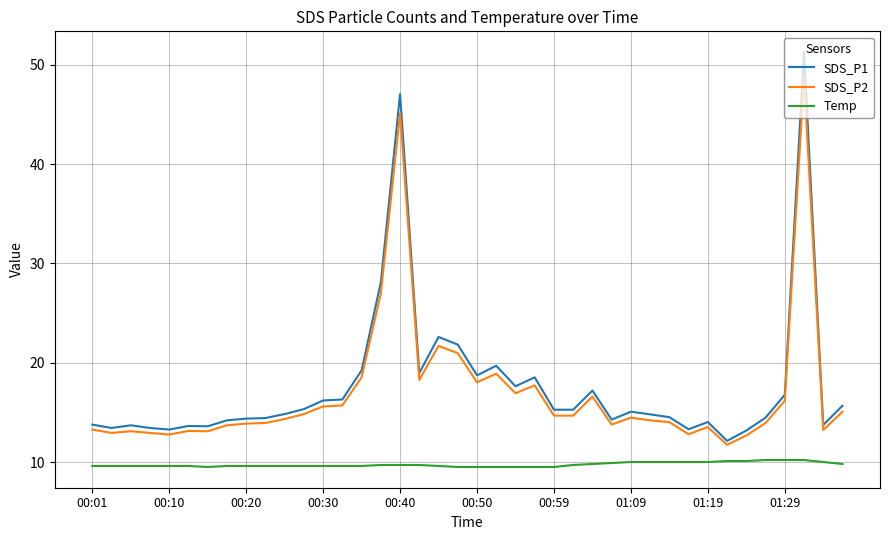

Rank the series by their maximum value, from lowest to highest.

Temp, SDS_P2, SDS_P1